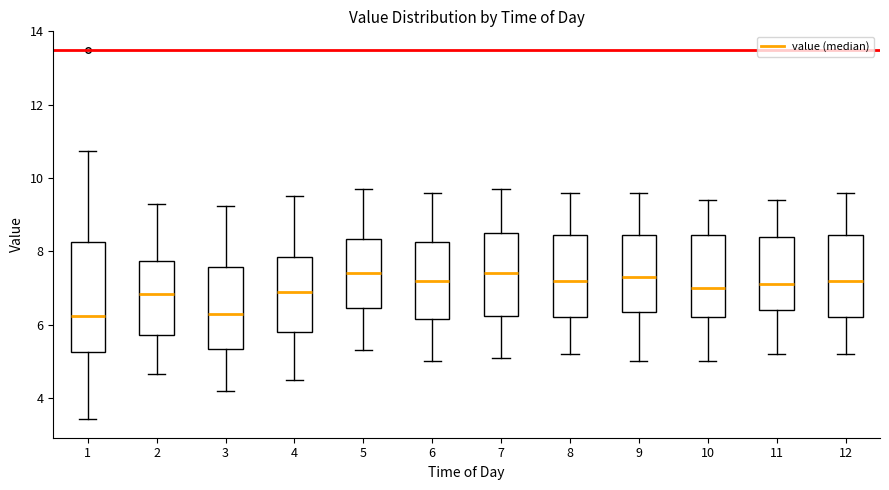

Reading left to right, read every box against the y-axis: the position of its median line, the range the box covers, and the ends of its whiskers. The values are not printed on the chart, so give them approximately, as read against the axis.

1: median 6.2, box 5.2 to 8.2, whiskers 3.4 to 10.8
2: median 6.8, box 5.8 to 7.8, whiskers 4.6 to 9.4
3: median 6.4, box 5.4 to 7.6, whiskers 4.2 to 9.2
4: median 7.0, box 5.8 to 7.8, whiskers 4.6 to 9.6
5: median 7.4, box 6.4 to 8.4, whiskers 5.4 to 9.8
6: median 7.2, box 6.2 to 8.2, whiskers 5.0 to 9.6
7: median 7.4, box 6.2 to 8.6, whiskers 5.2 to 9.8
8: median 7.2, box 6.2 to 8.4, whiskers 5.2 to 9.6
9: median 7.4, box 6.4 to 8.4, whiskers 5.0 to 9.6
10: median 7.0, box 6.2 to 8.4, whiskers 5.0 to 9.4
11: median 7.2, box 6.4 to 8.4, whiskers 5.2 to 9.4
12: median 7.2, box 6.2 to 8.4, whiskers 5.2 to 9.6